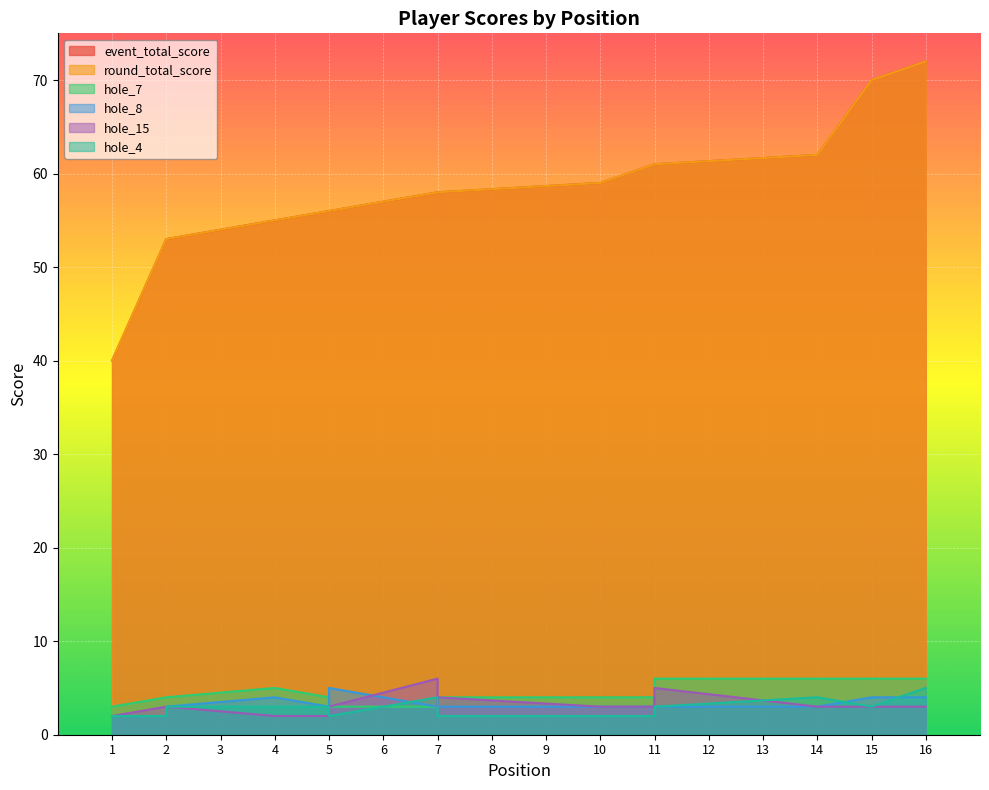

What is the minimum value for hole_7?

3